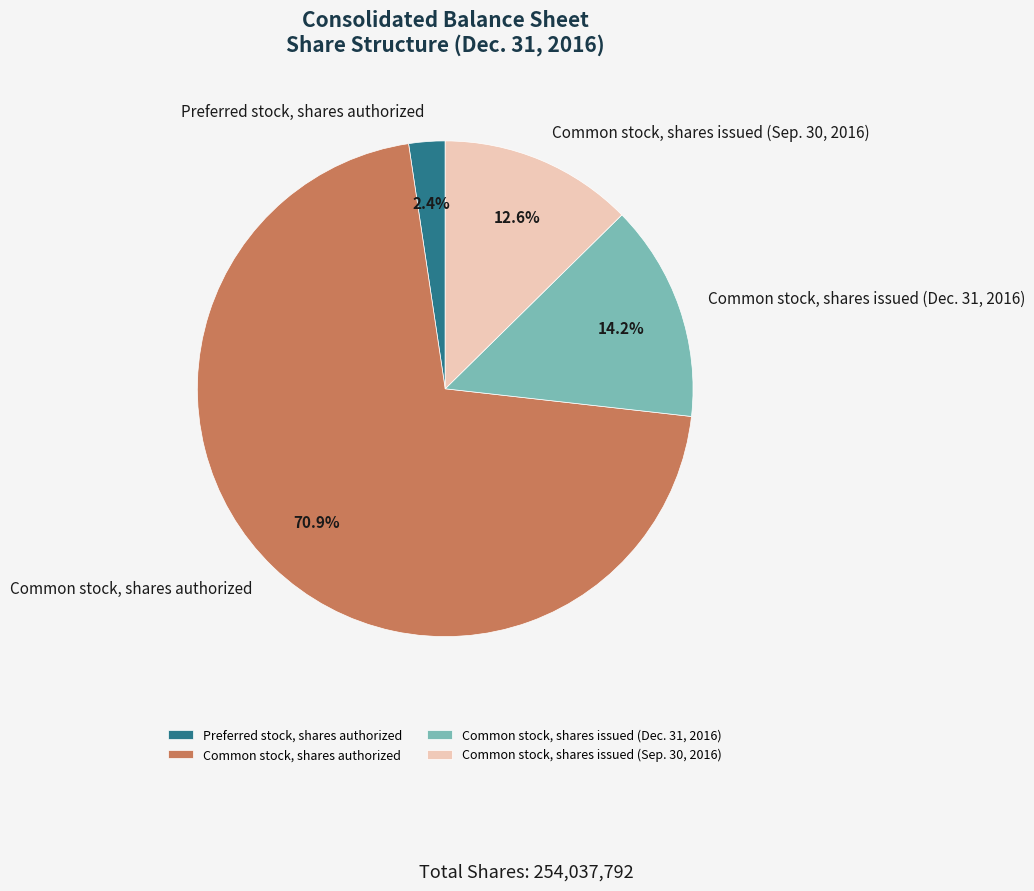

Is it true that Common stock, shares issued (Dec. 31, 2016) is 3% of the pie?

False